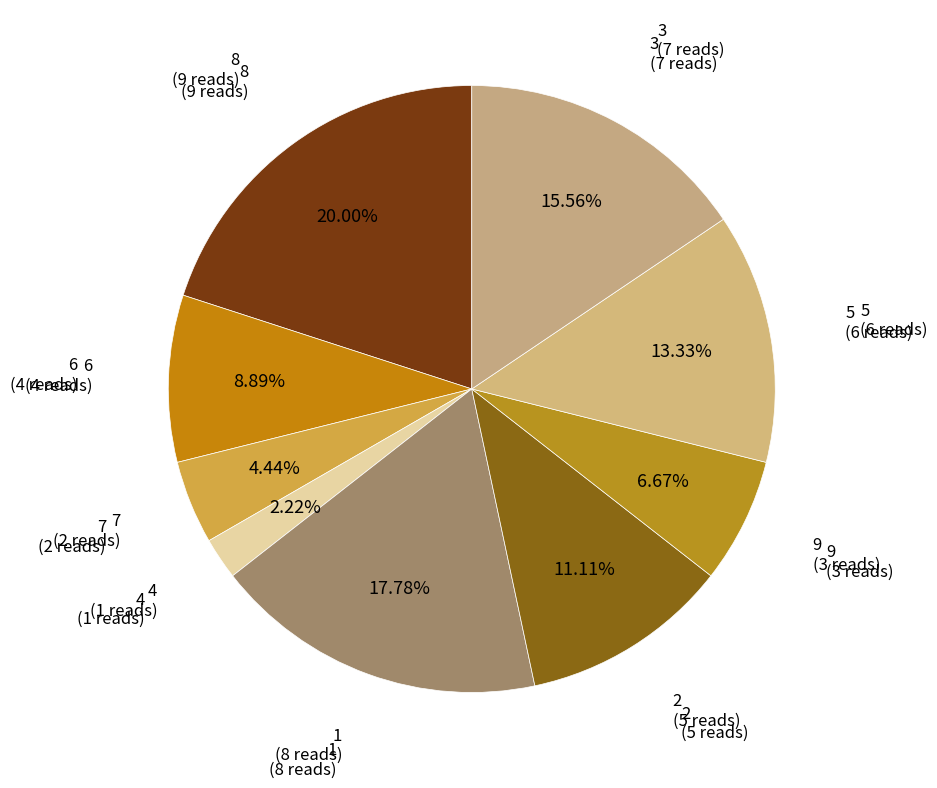

What is the smallest slice in the pie chart?

4